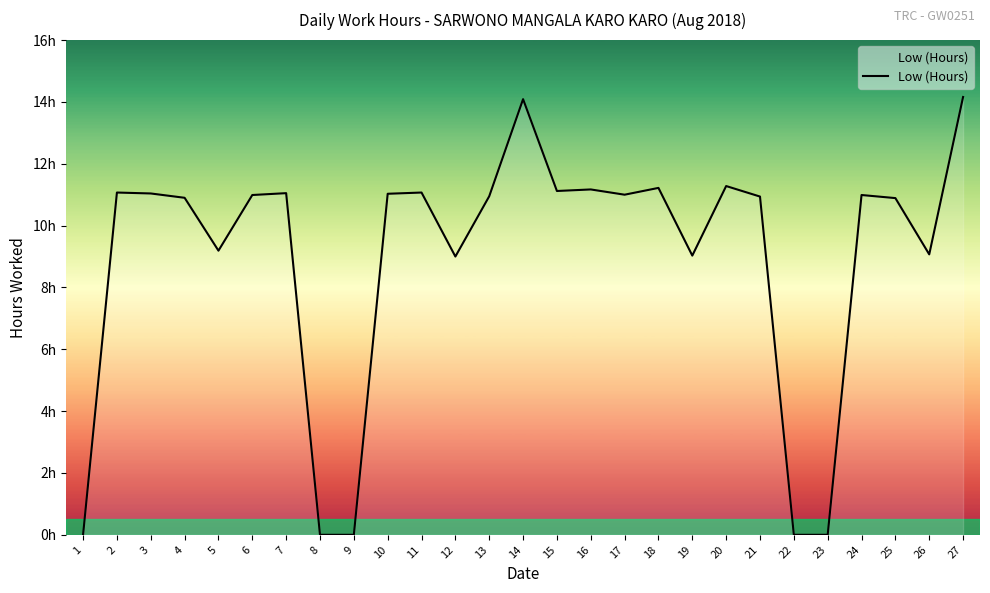

Rank the categories by value from highest to lowest.

27, 14, 20, 18, 16, 15, 2, 11, 7, 3, 10, 17, 6, 24, 13, 21, 4, 25, 5, 26, 19, 12, 1, 8, 9, 22, 23